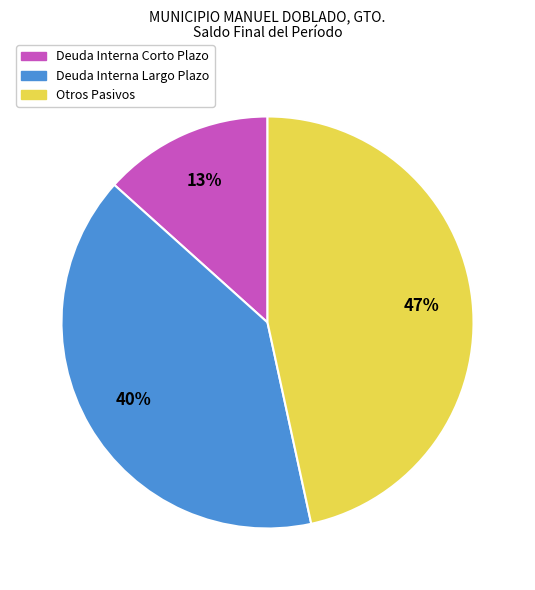

Is there a majority slice in this chart?

No